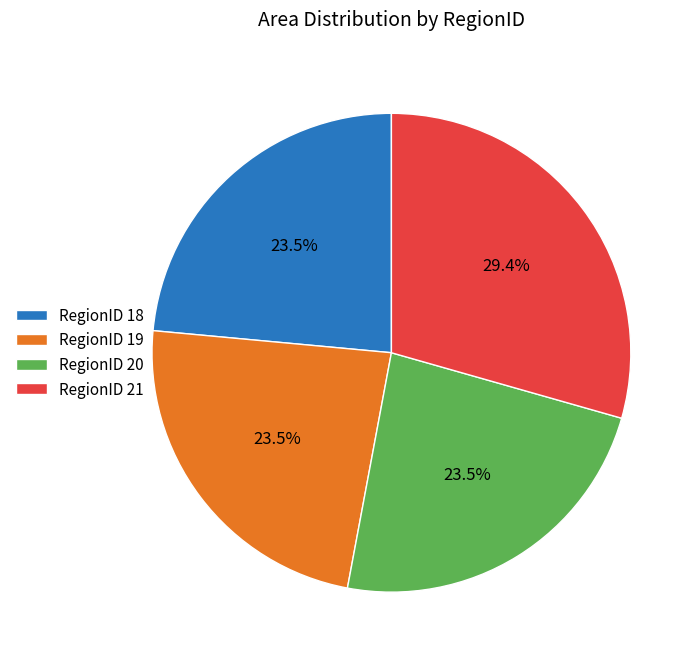

How much of the chart is everything except RegionID 20?

76.5%